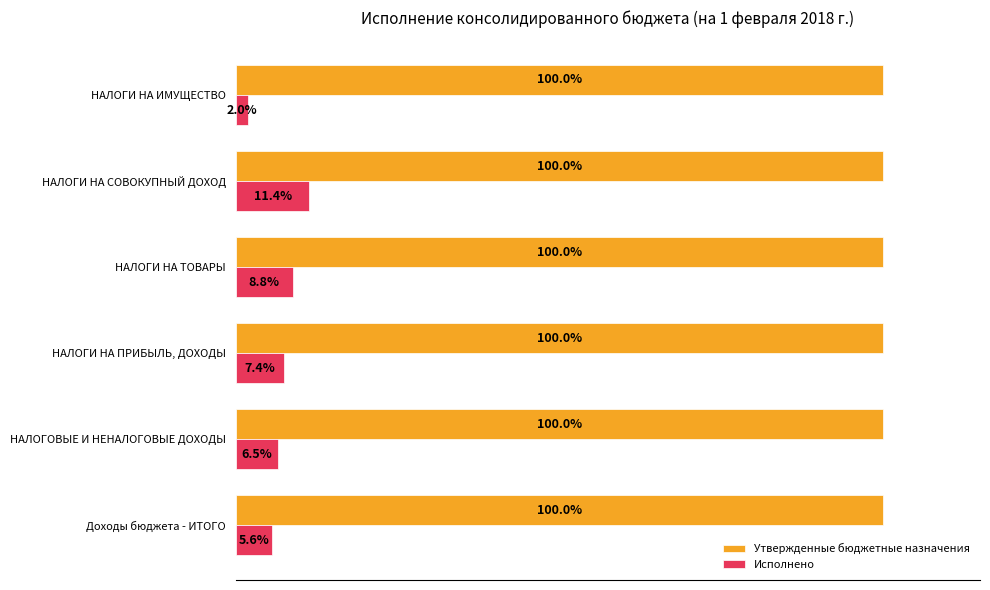

Is the value of Исполнено at НАЛОГИ НА ИМУЩЕСТВО greater than the value of Утвержденные бюджетные назначения at НАЛОГИ НА ТОВАРЫ?

No